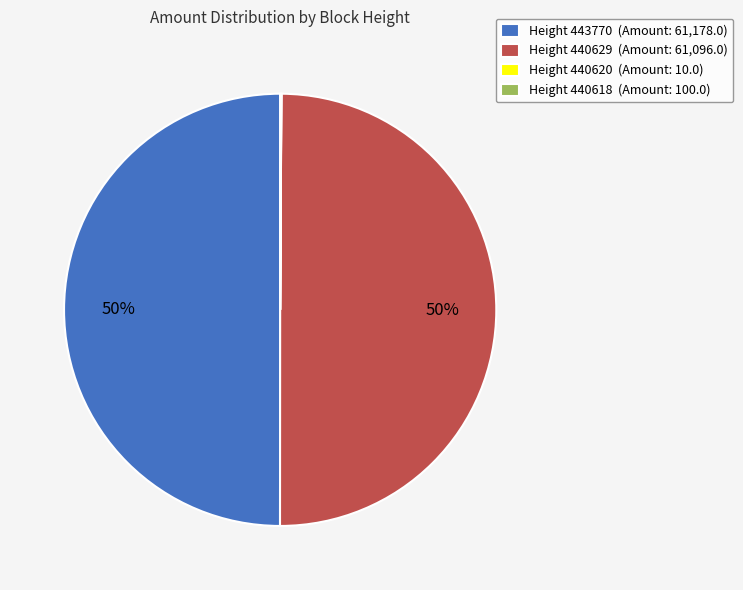

What percentage is the Height 440629 (Amount: 61,096.0) slice, to the nearest percent?

50%